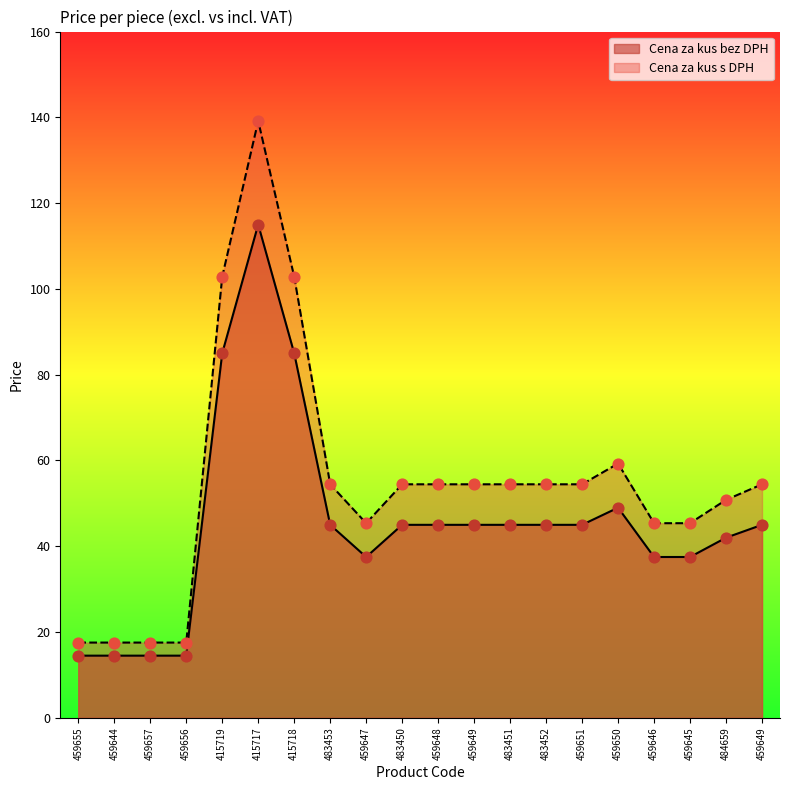

What is the total value across all series at 415717?

254.2